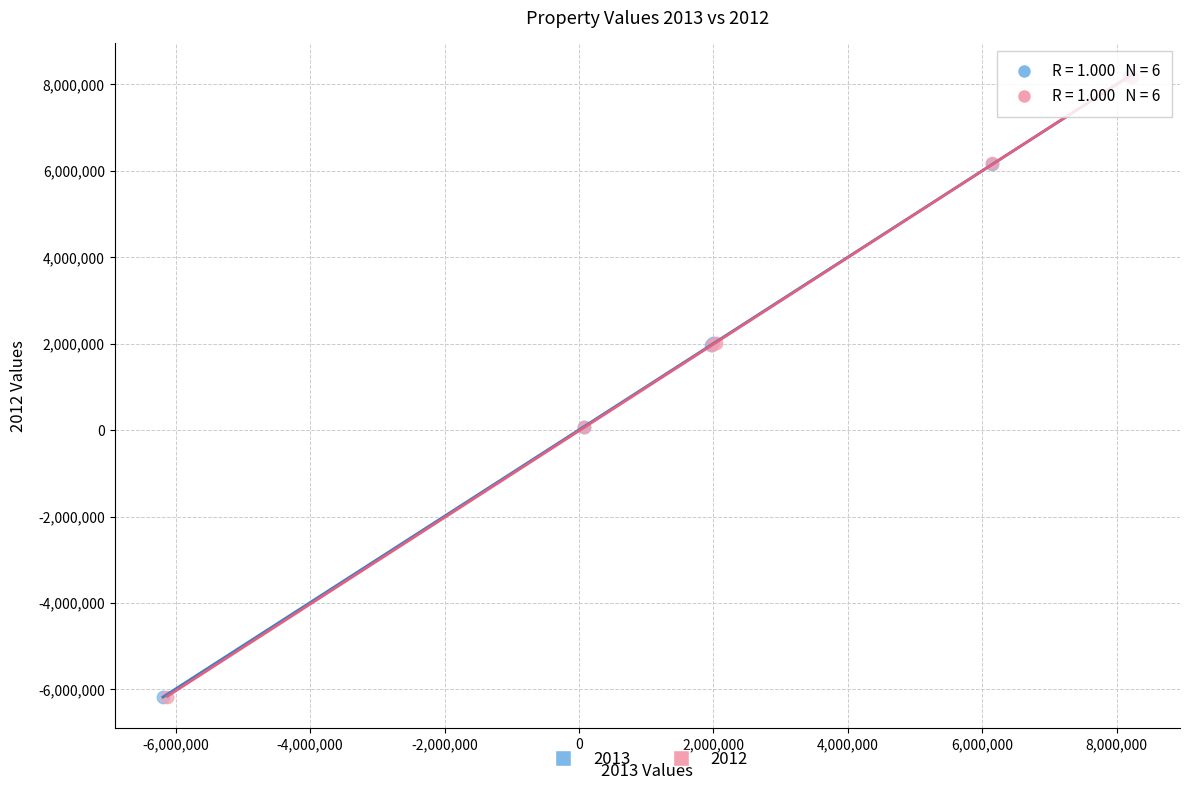

What are all the series names shown in the legend?

2013, 2012